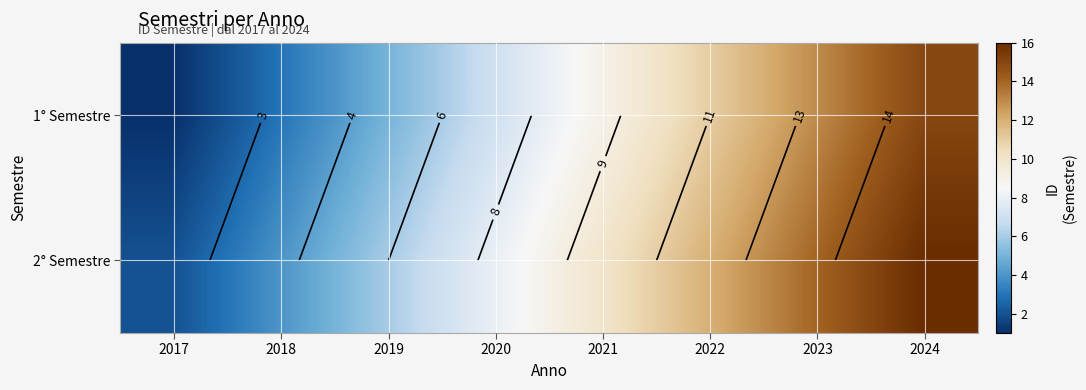

Rank the series by their average value, from lowest to highest.

1° Semestre, 2° Semestre